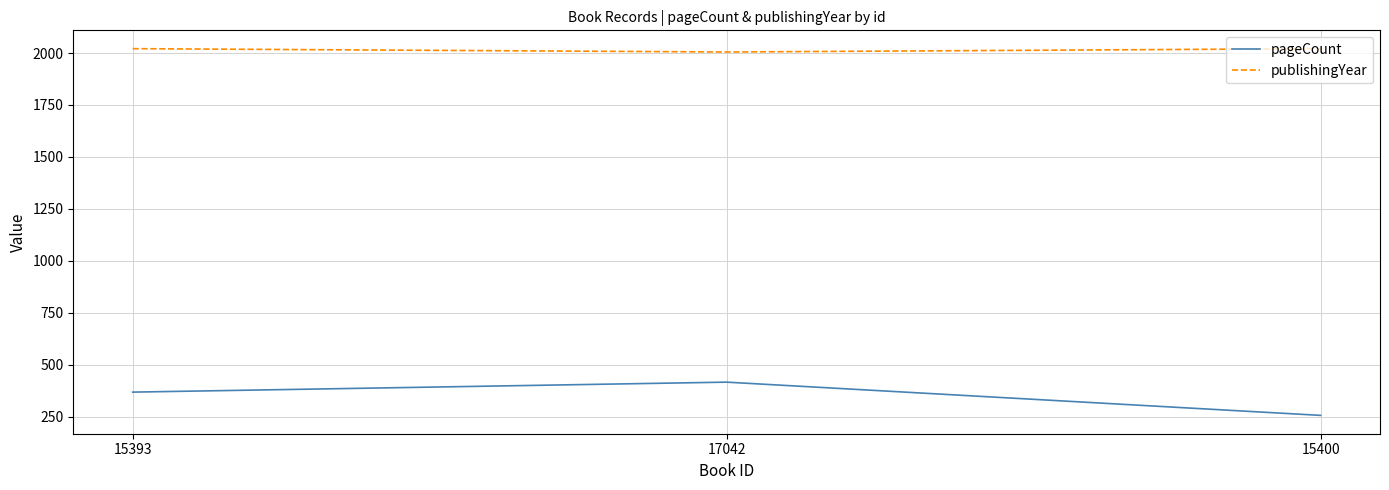

What value does the publishingYear series have at 15400, to the nearest 5?

2020